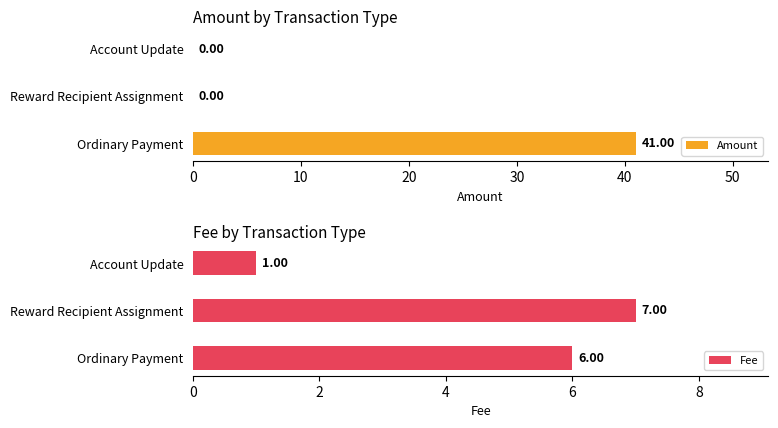

What is the difference between the maximum and minimum values in the Fee series?

6